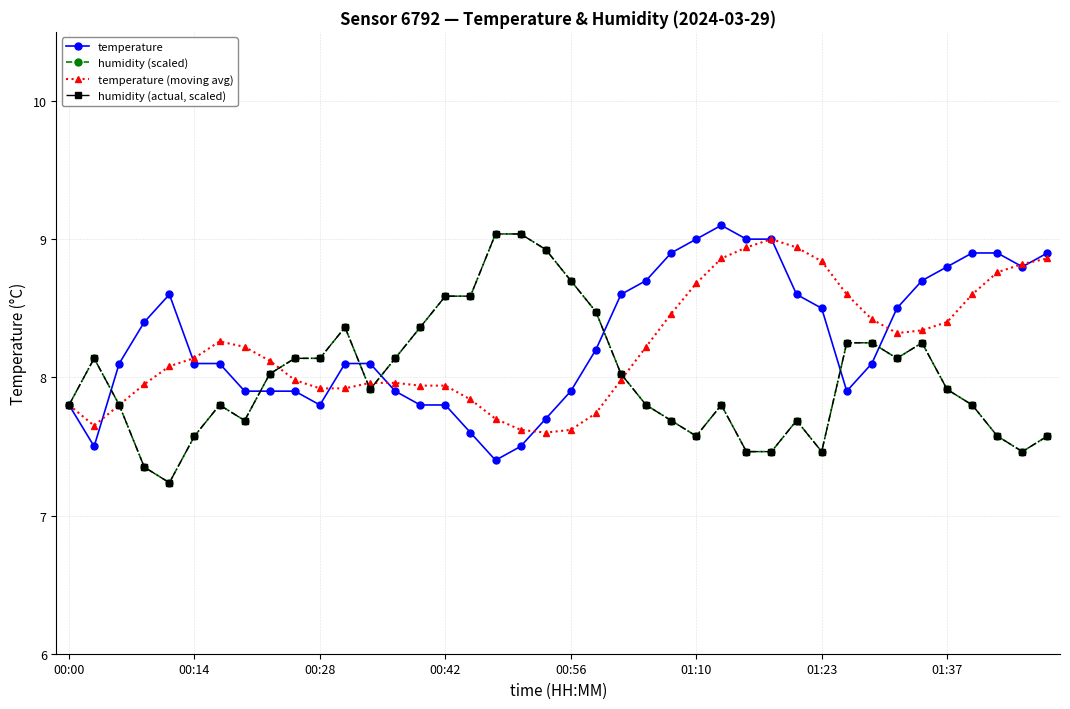

What is the value of the temperature (moving avg) point at the 20th from the left?

7.6